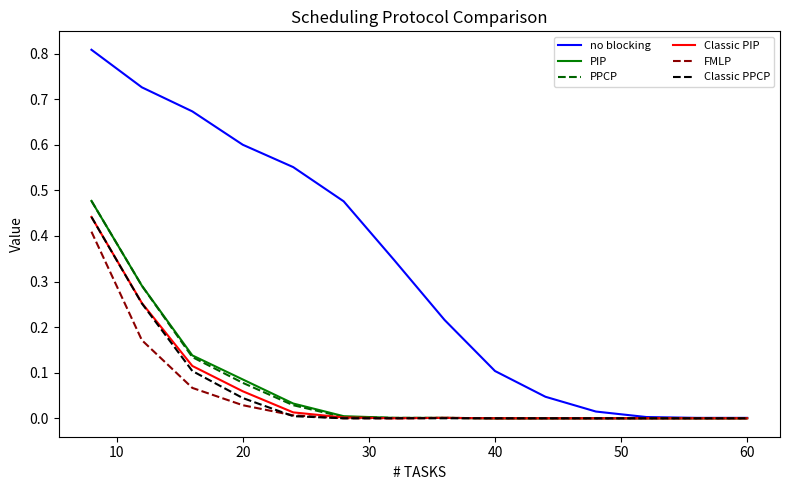

What is the greatest value displayed?

0.8